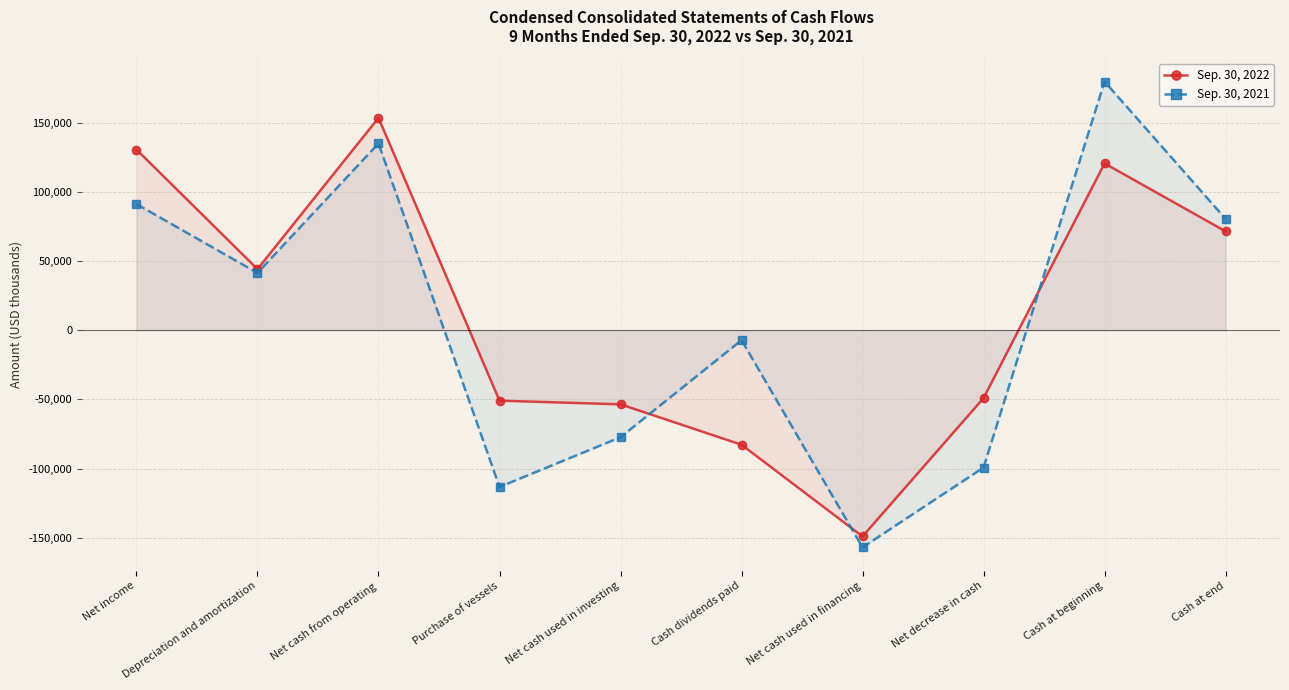

What is the spread (max minus min) of values at Depreciation and amortization?

2753